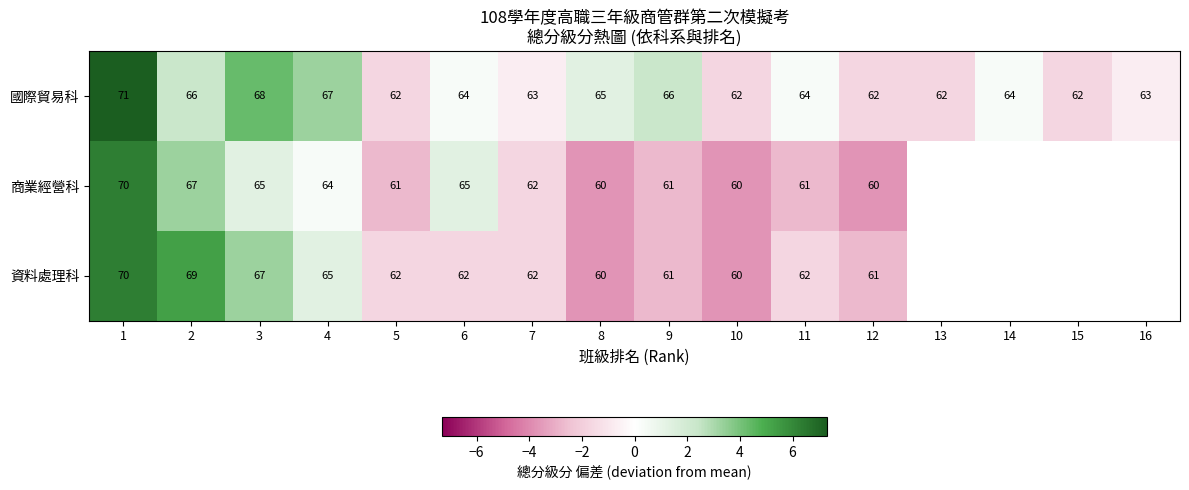

What is the difference between the 國際貿易科 values at 12 and 8?

3.0